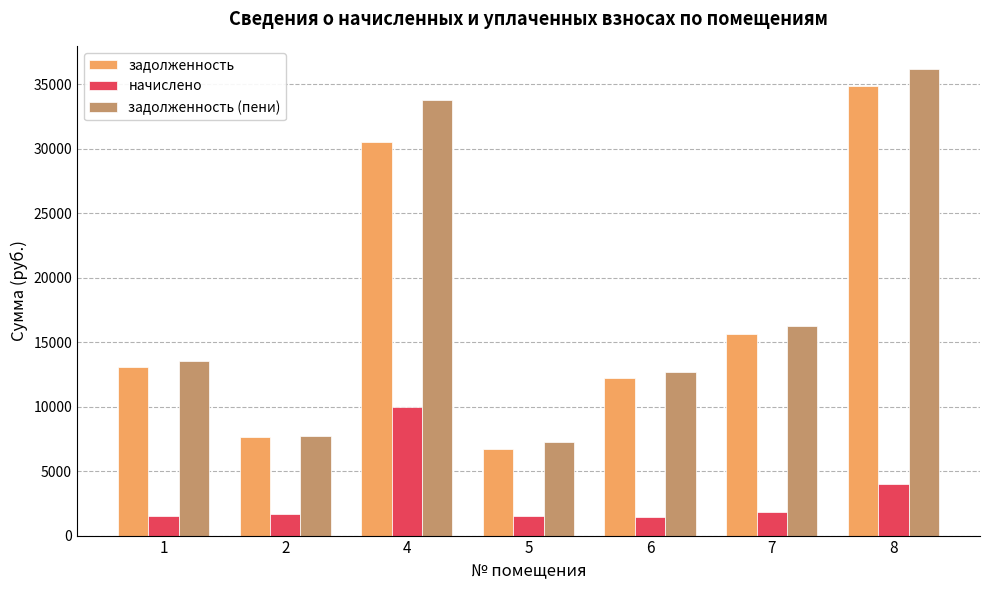

Which series has the largest total across all categories?

задолженность (пени)